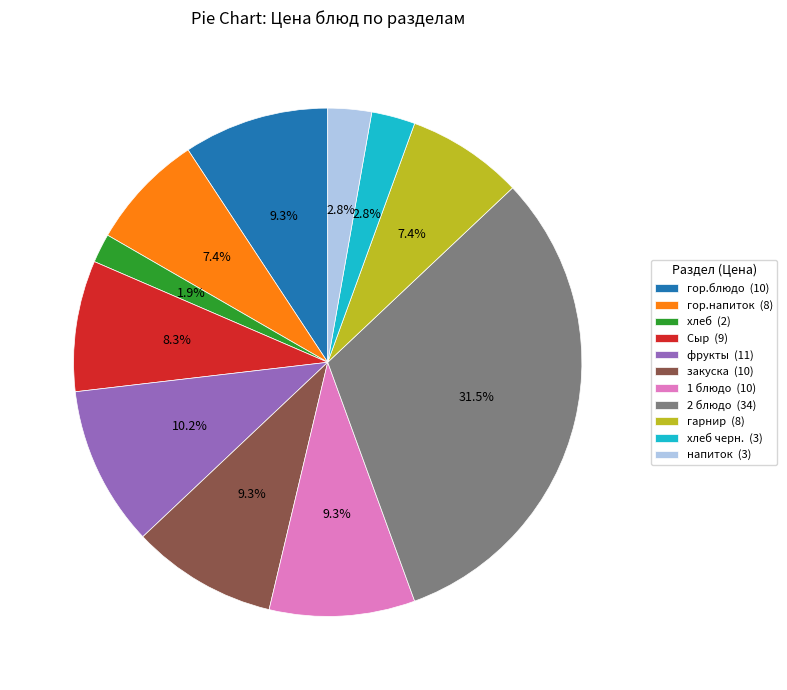

Do закуска (10) and 2 блюдо (34) together represent more than half of the pie?

No